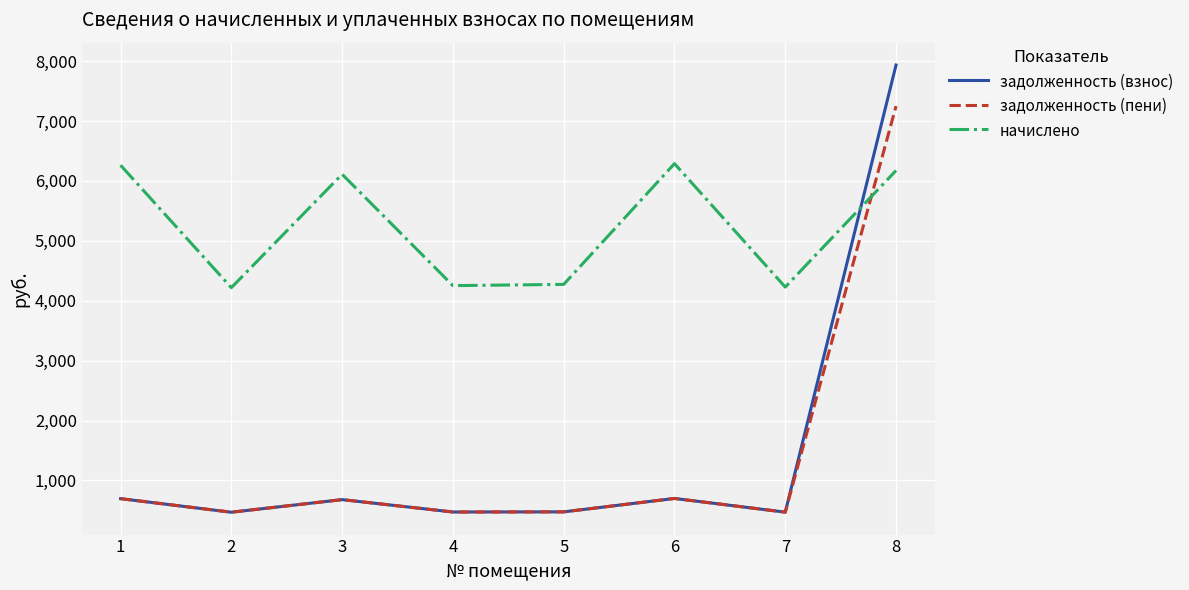

Rank the series by their maximum value, from highest to lowest.

задолженность (взнос), задолженность (пени), начислено